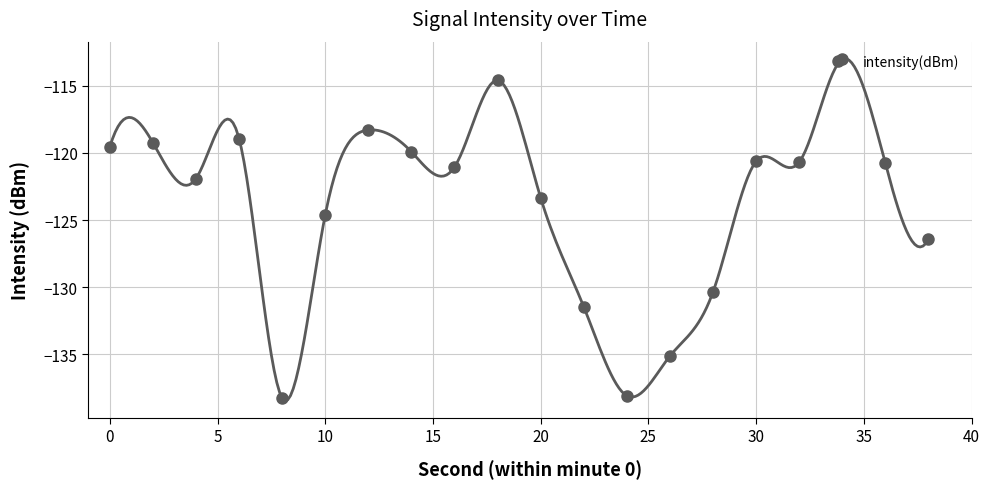

The intensity(dBm) series shows -123.3 at 20. True or false?

True